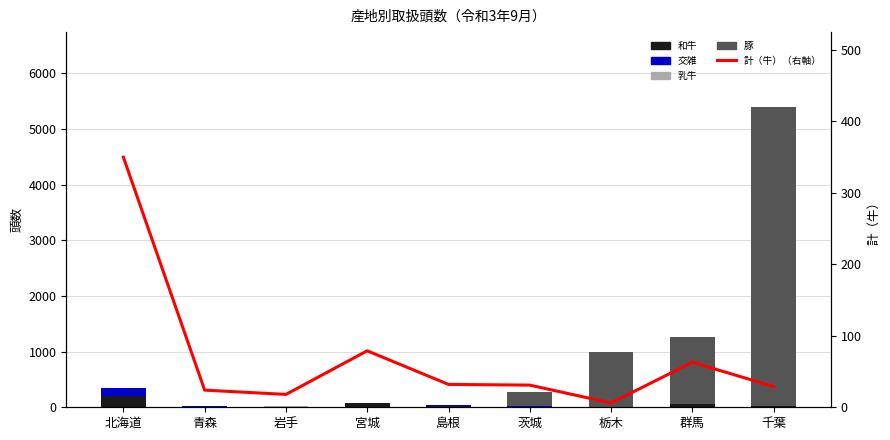

Which series has the largest range (max minus min)?

豚